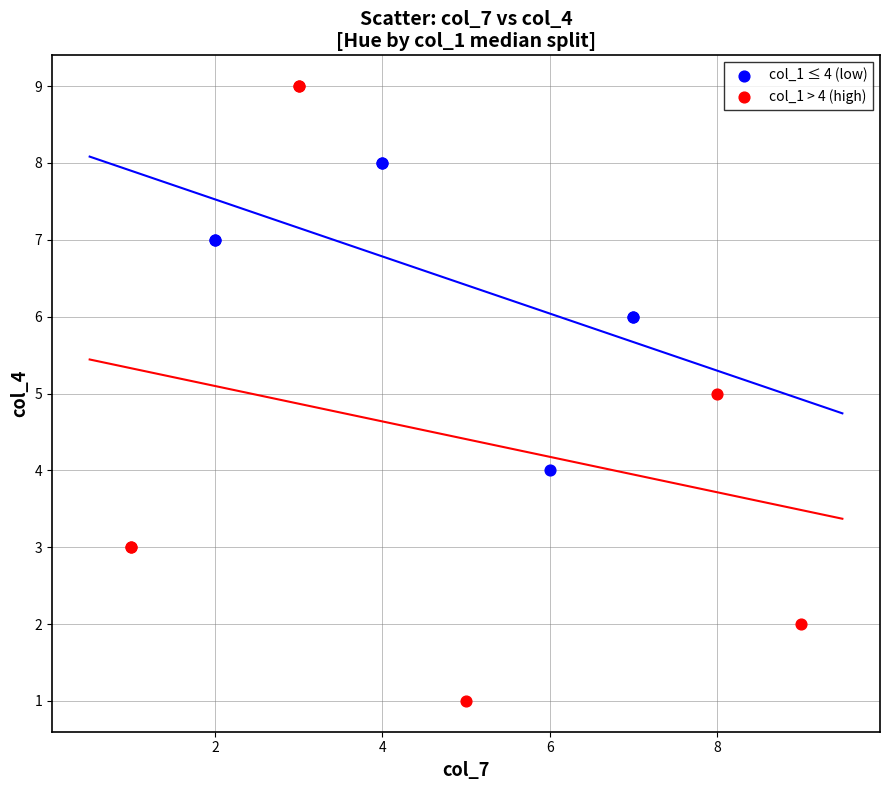

Which series has the largest Y range (max minus min)?

col_1 > 4 (high)